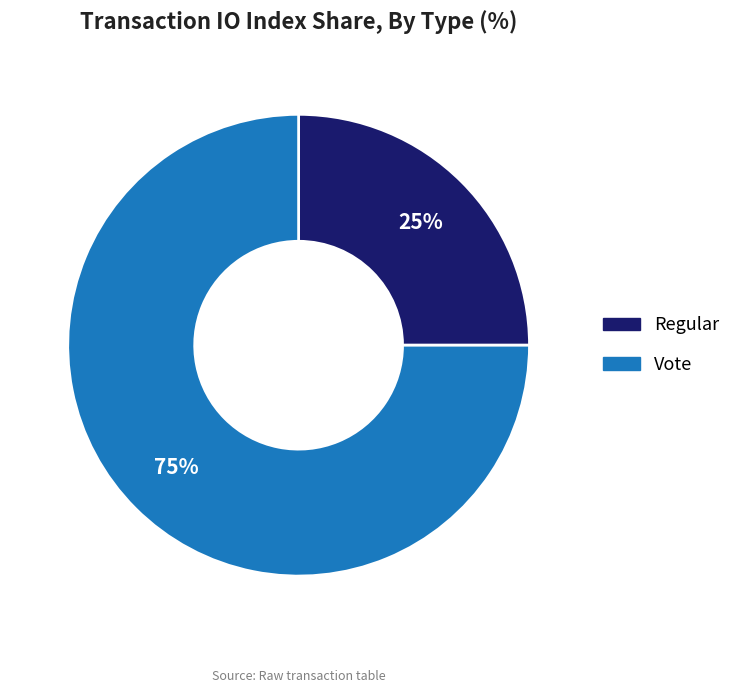

What percentage is the Regular slice, to the nearest percent?

25%